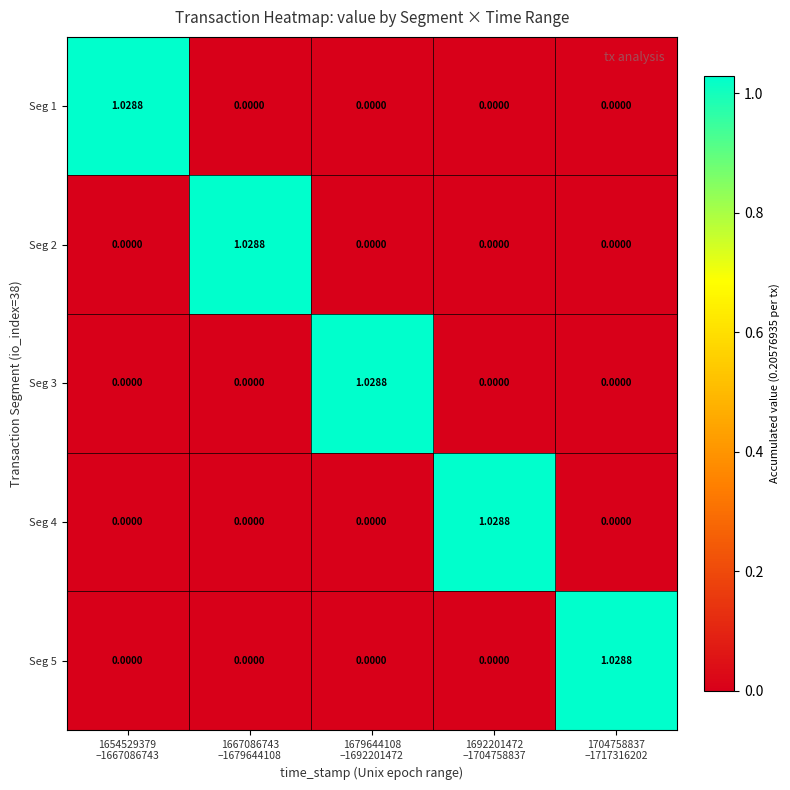

Reading left to right, list all the values displayed in this chart.

Seg 1: 1654529379
–1667086743=1.0	1667086743
–1679644108=0.0	1679644108
–1692201472=0.0	1692201472
–1704758837=0.0	1704758837
–1717316202=0.0
Seg 2: 1654529379
–1667086743=0.0	1667086743
–1679644108=1.0	1679644108
–1692201472=0.0	1692201472
–1704758837=0.0	1704758837
–1717316202=0.0
Seg 3: 1654529379
–1667086743=0.0	1667086743
–1679644108=0.0	1679644108
–1692201472=1.0	1692201472
–1704758837=0.0	1704758837
–1717316202=0.0
Seg 4: 1654529379
–1667086743=0.0	1667086743
–1679644108=0.0	1679644108
–1692201472=0.0	1692201472
–1704758837=1.0	1704758837
–1717316202=0.0
Seg 5: 1654529379
–1667086743=0.0	1667086743
–1679644108=0.0	1679644108
–1692201472=0.0	1692201472
–1704758837=0.0	1704758837
–1717316202=1.0